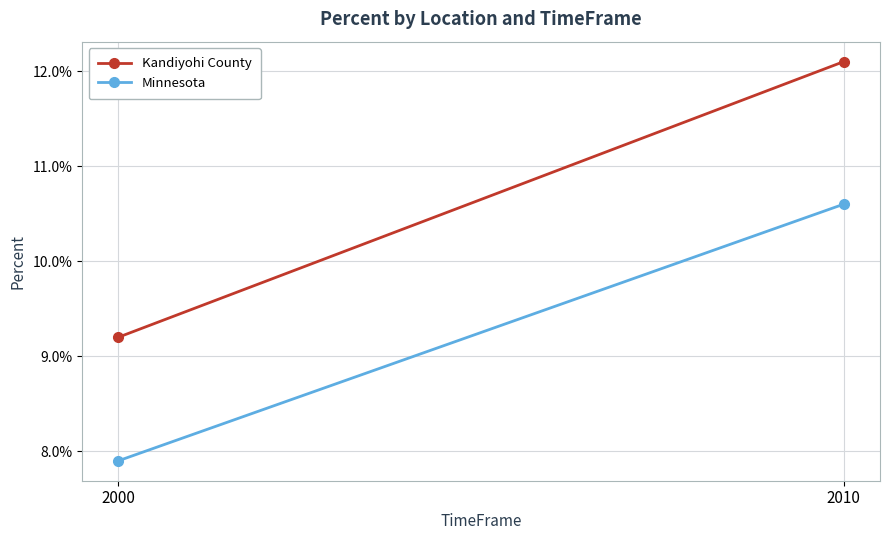

Which series has the largest total across all categories?

Kandiyohi County